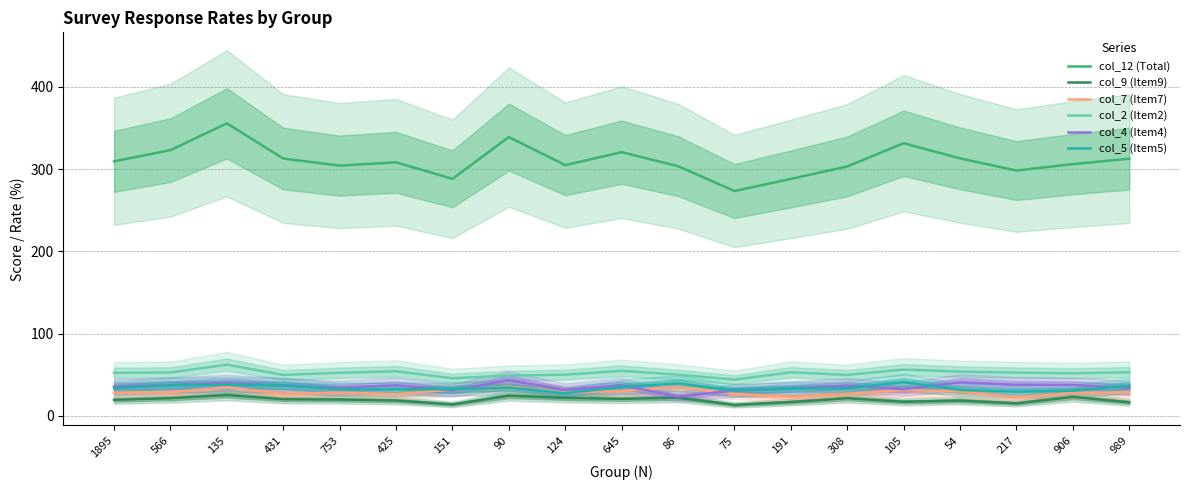

What is the difference between the maximum and second lowest values in the col_9 (Item9) series?

11.3